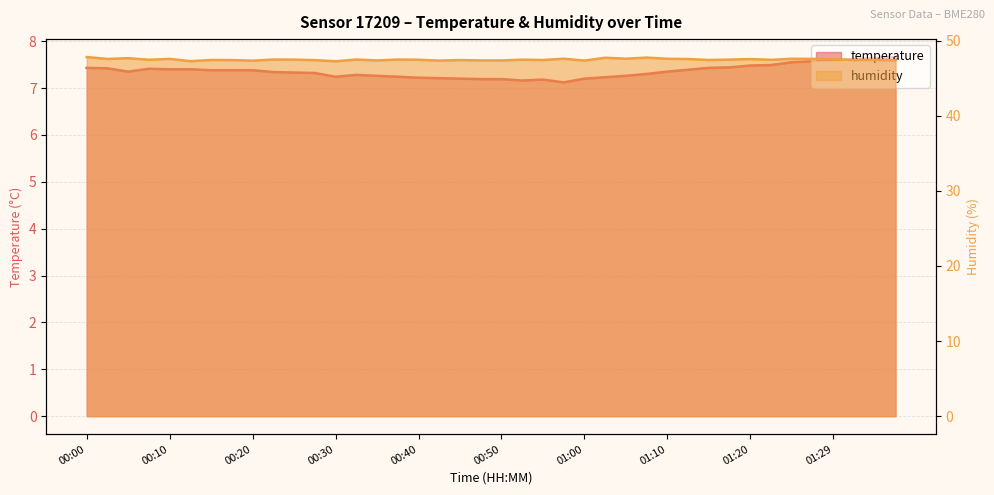

Read the humidity value at 01:07.

47.8